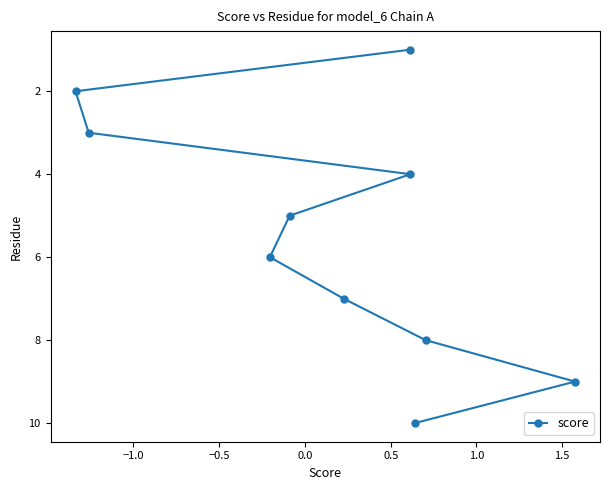

What is the maximum value shown in the chart?

10